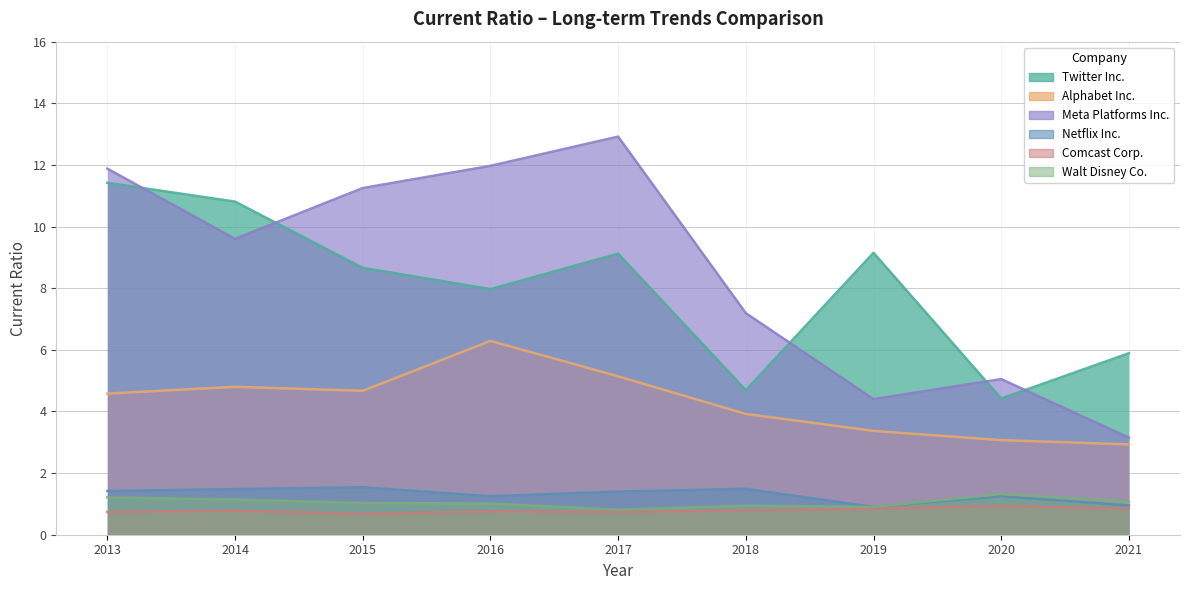

What is the total value across all series at 2017?

30.1